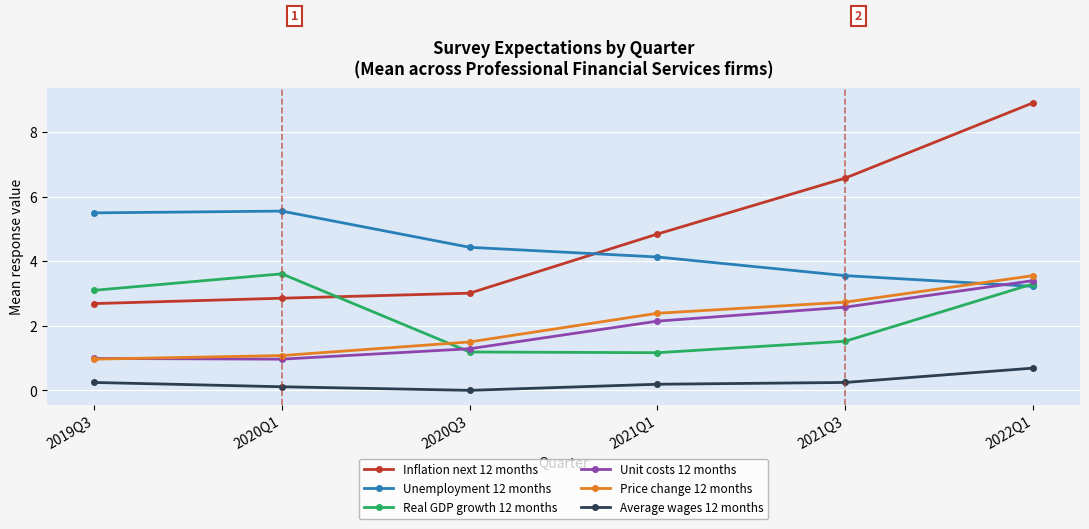

True or false: Unemployment 12 months has a value of 5.6 at 2020Q1.

True